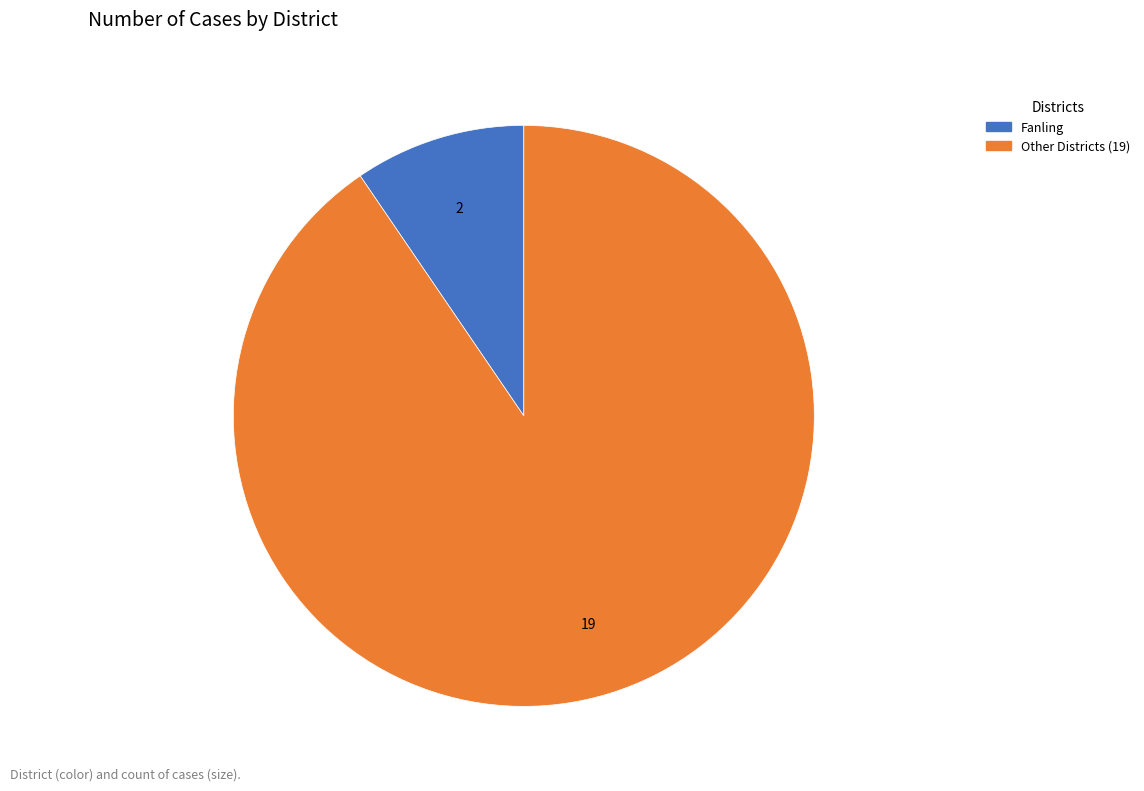

Which slice is the largest?

Other Districts (19)